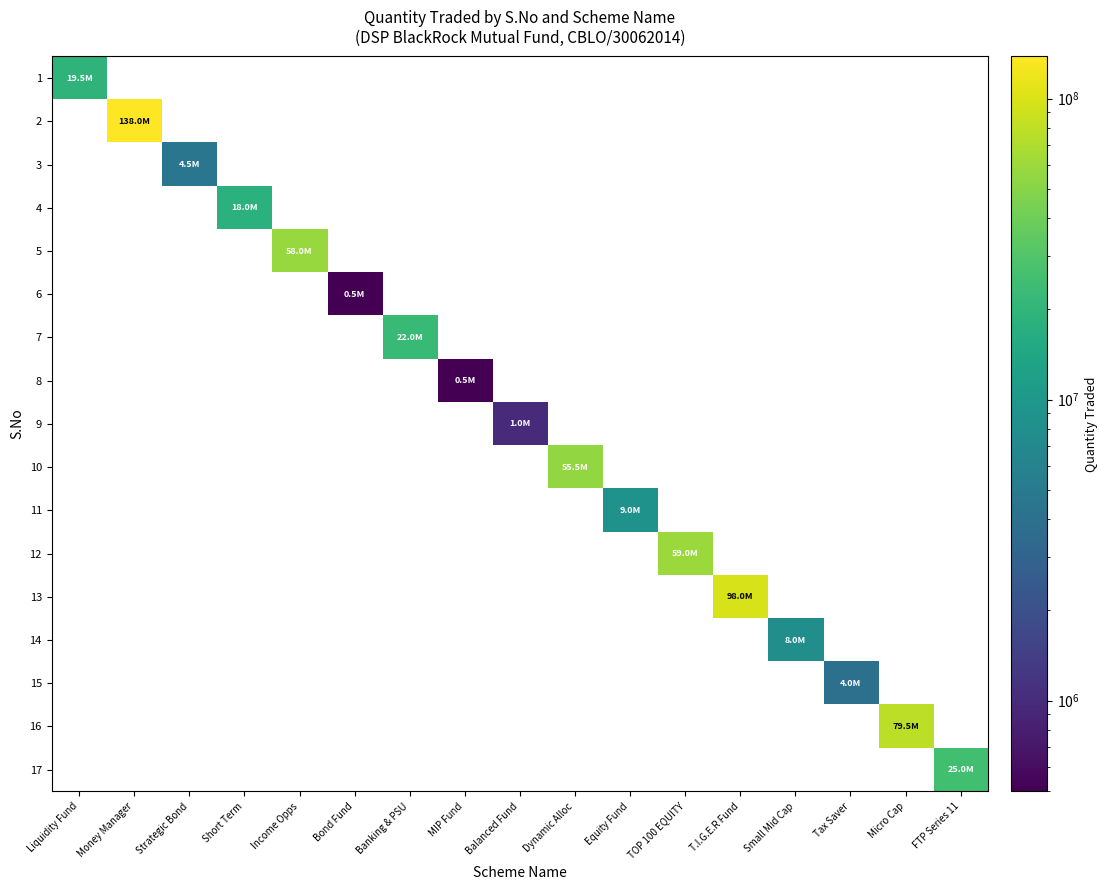

At which label does 3 reach its peak?

Strategic Bond